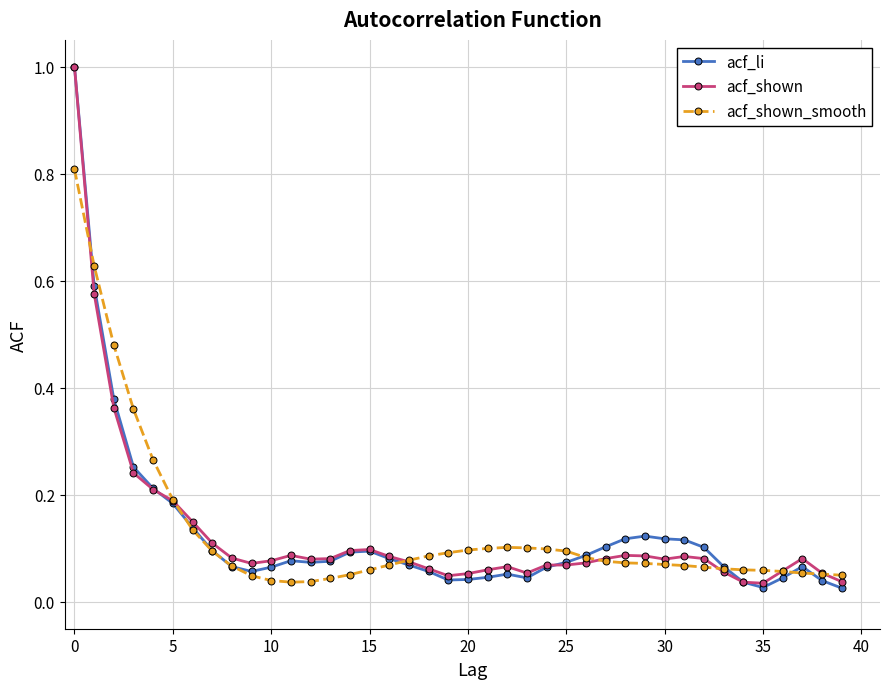

Which series has the largest range (max minus min)?

acf_li